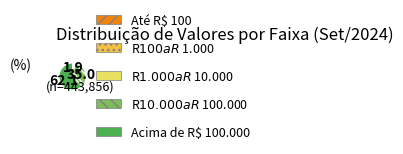

Which category has the biggest portion of the pie?

Acima de R$ 100.000